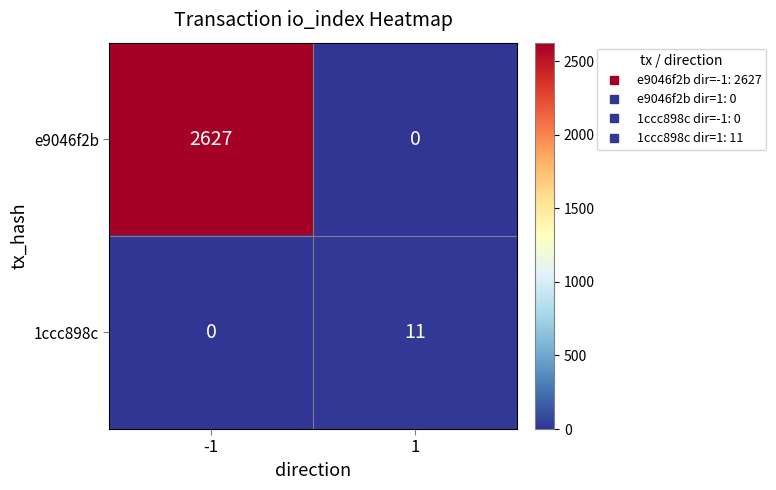

Reading left to right, list all the values displayed in this chart.

e9046f2b: 2627	0
1ccc898c: 0	11